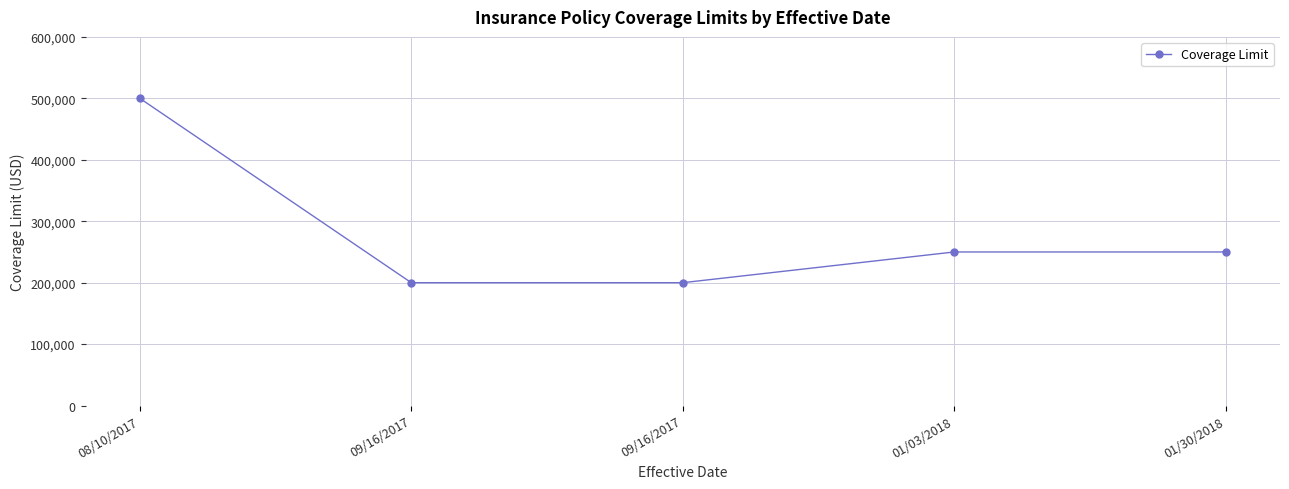

How many data points does each series have?

5